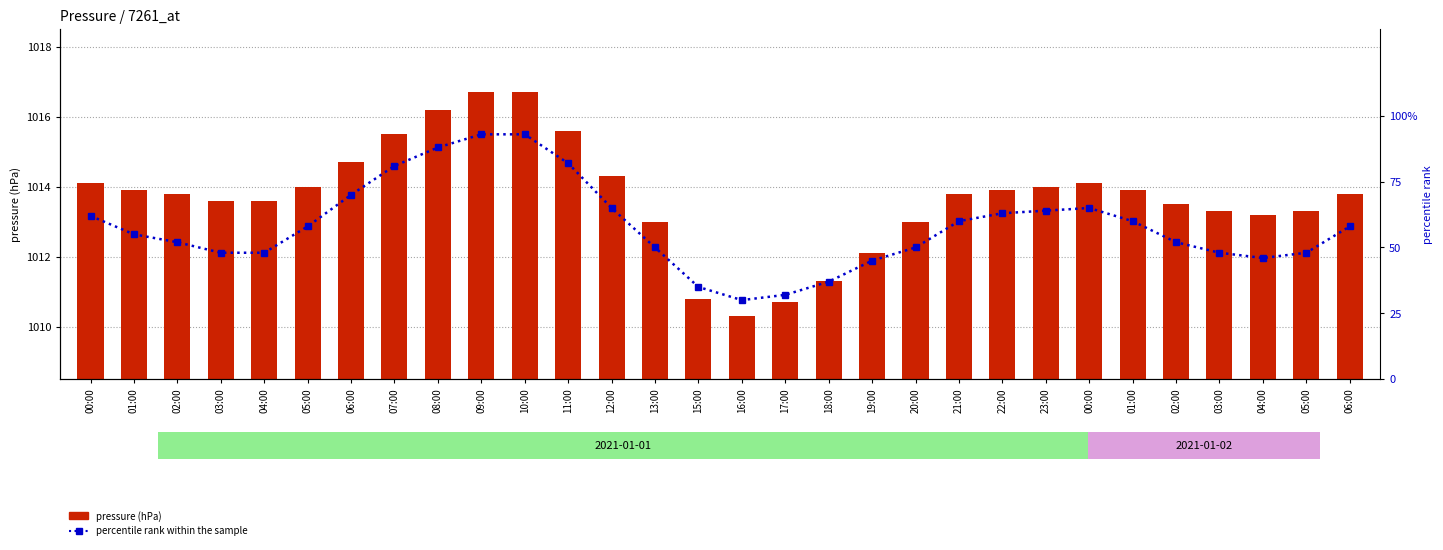

What is the smallest value displayed?

30.0